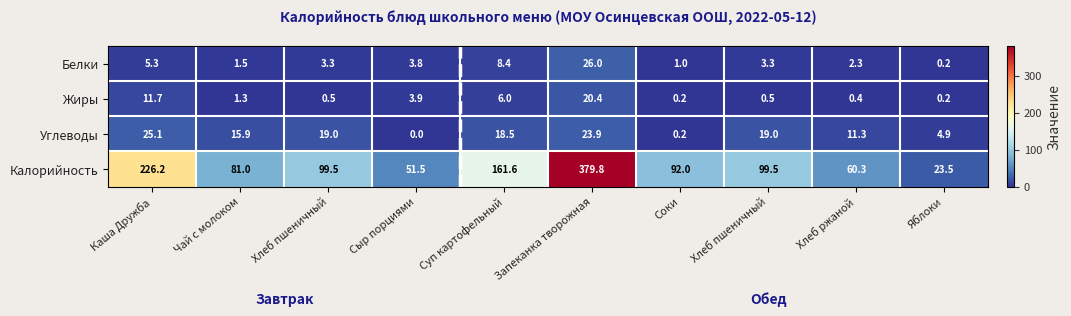

How many data points does each series have?

10